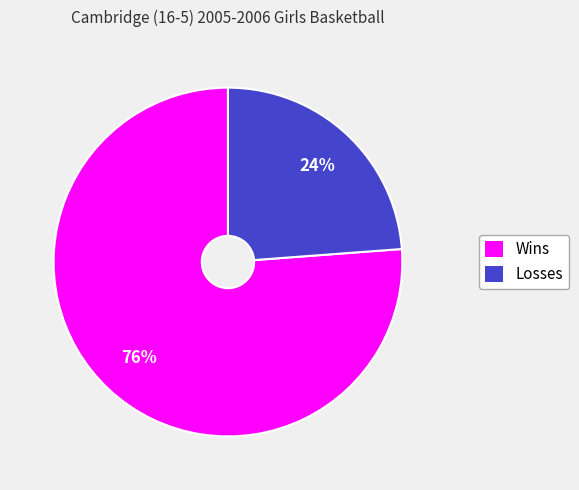

How many slices are in this pie chart?

2